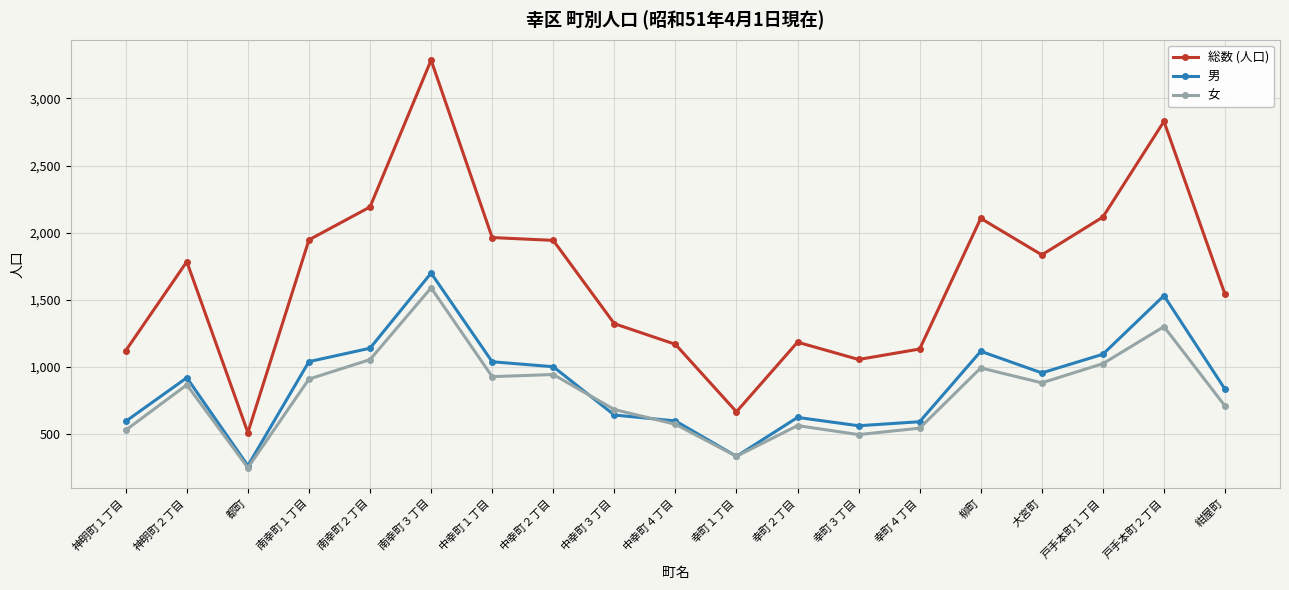

What are all the series names shown in the legend?

総数 (人口), 男, 女